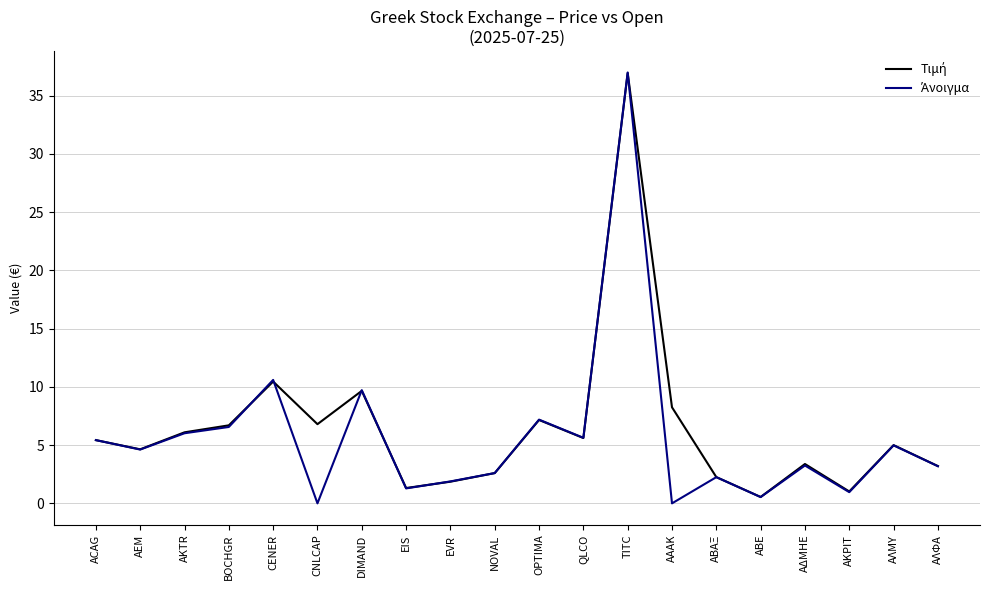

What position from the right is QLCO?

9